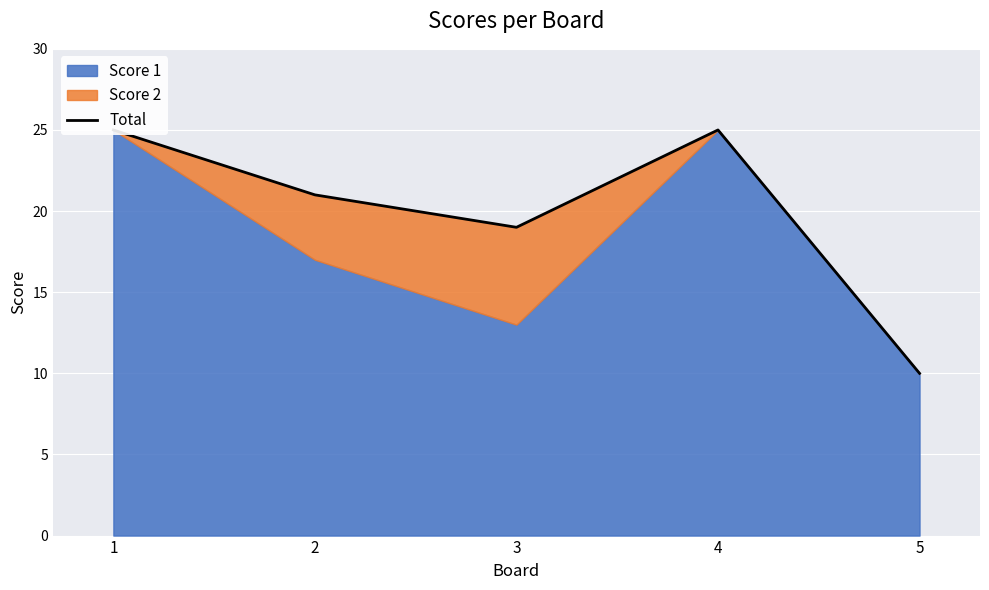

Reading right to left, extract all data points from this chart.

5=10	4=25	3=19	2=21	1=25